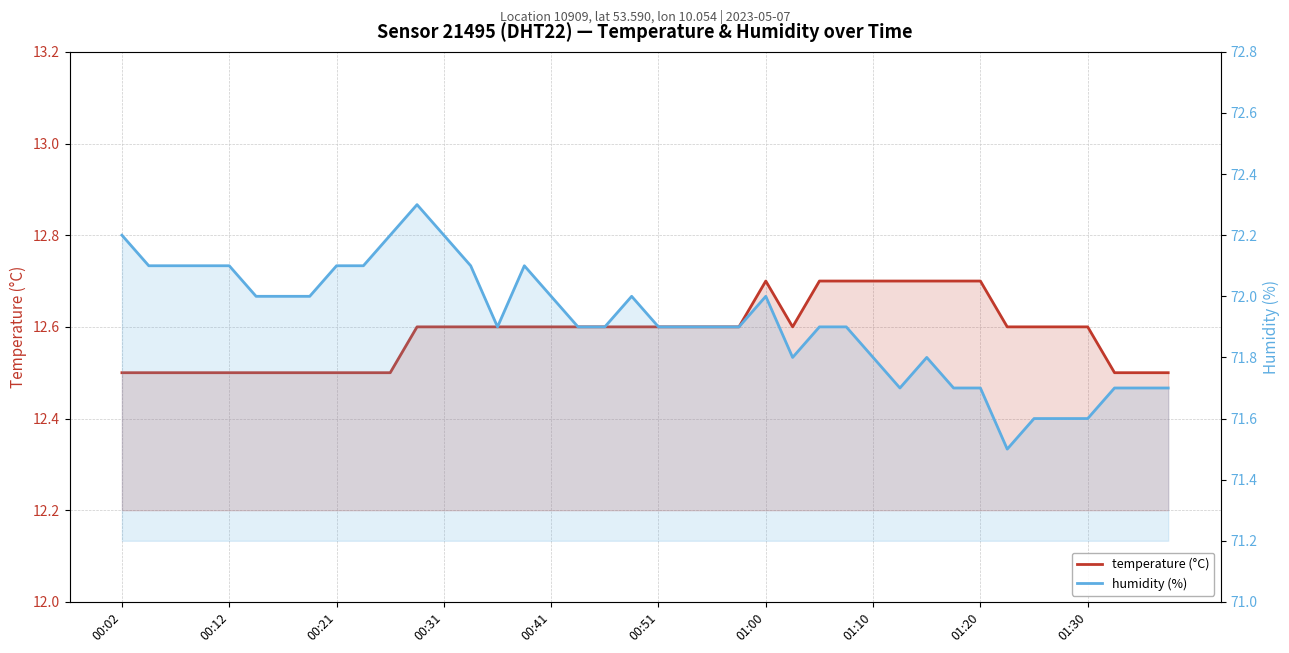

Between 26 and 25, which is larger?

26